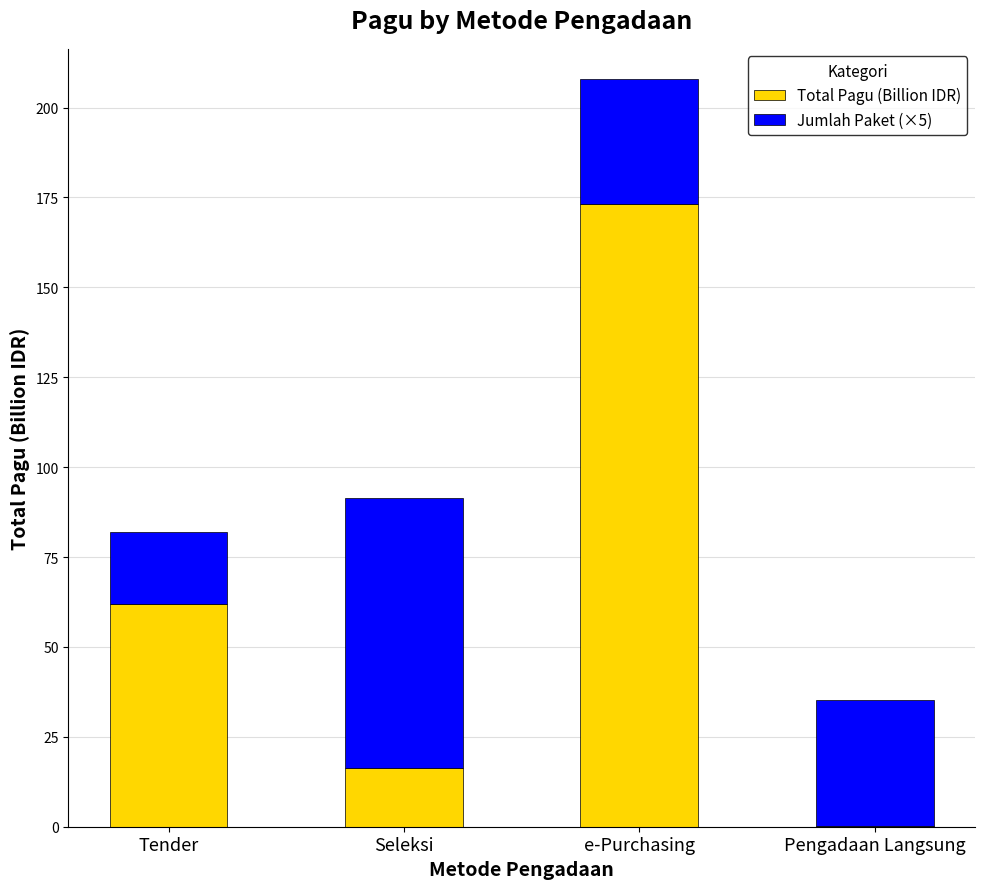

What is the approximate value of Total Pagu (Billion IDR) at e-Purchasing?

173.1